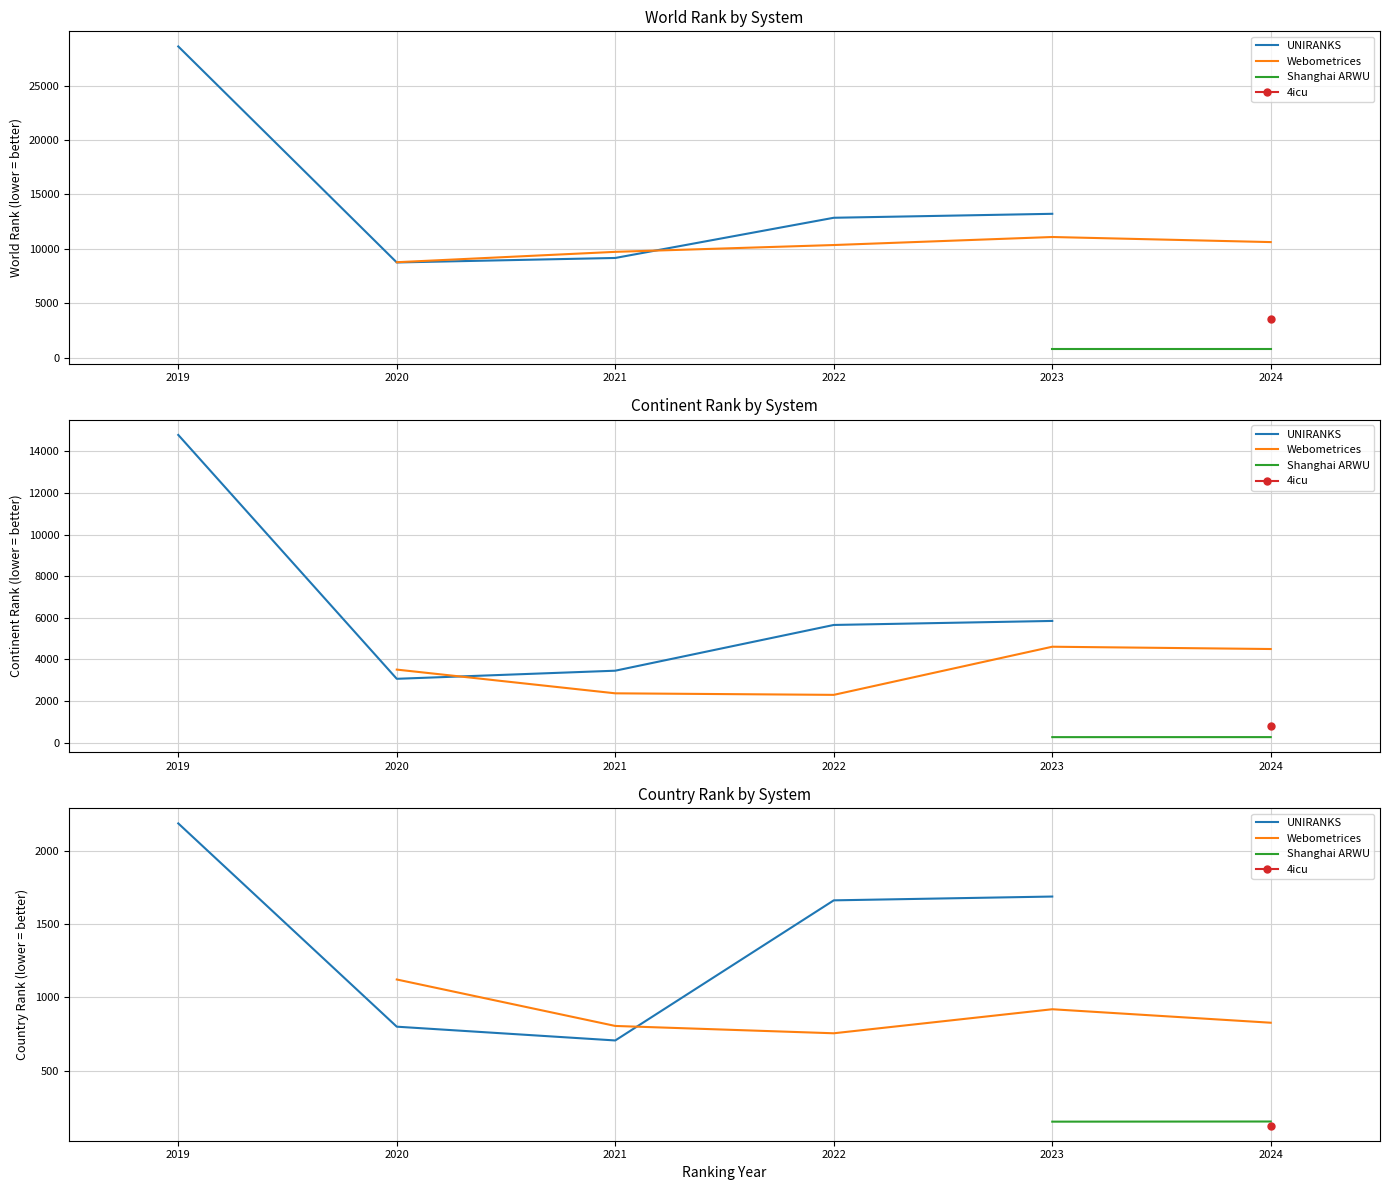

Is the value of country rank at 2023 greater than the value of continent rank at 2021?

No